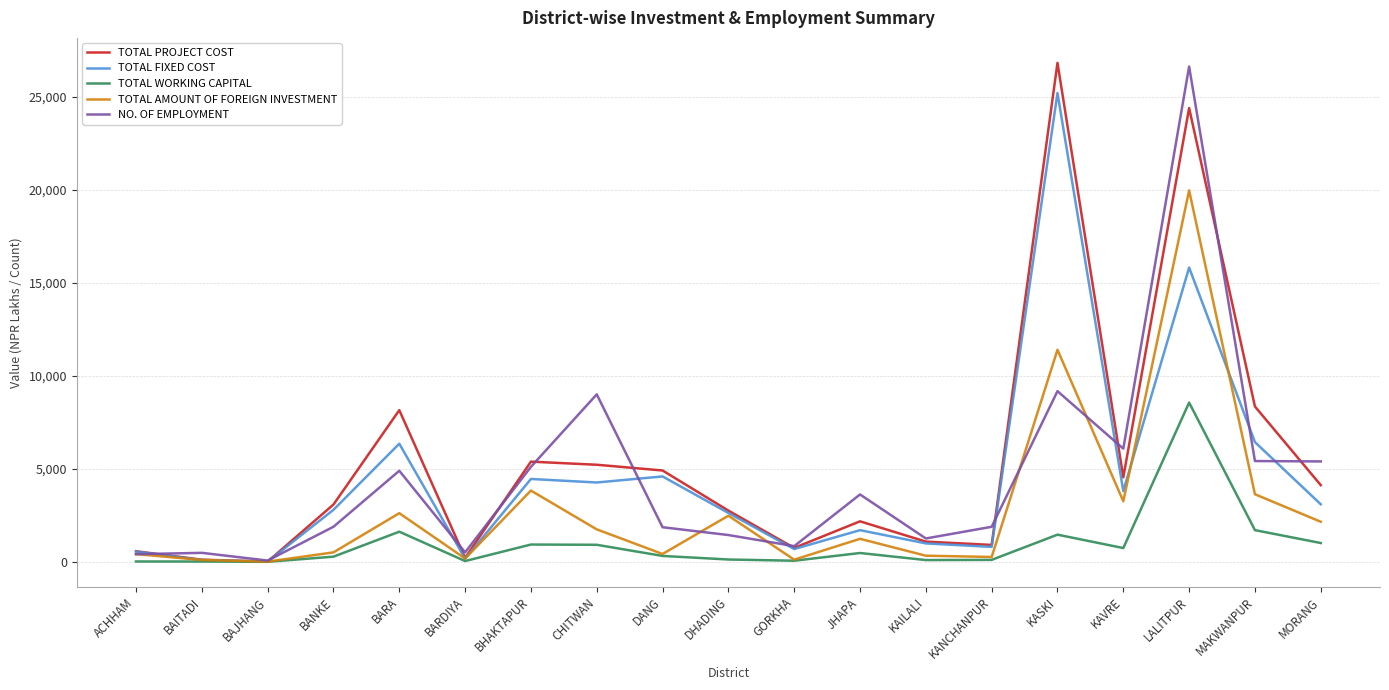

What is the spread (max minus min) of values at BAITADI?

467.3